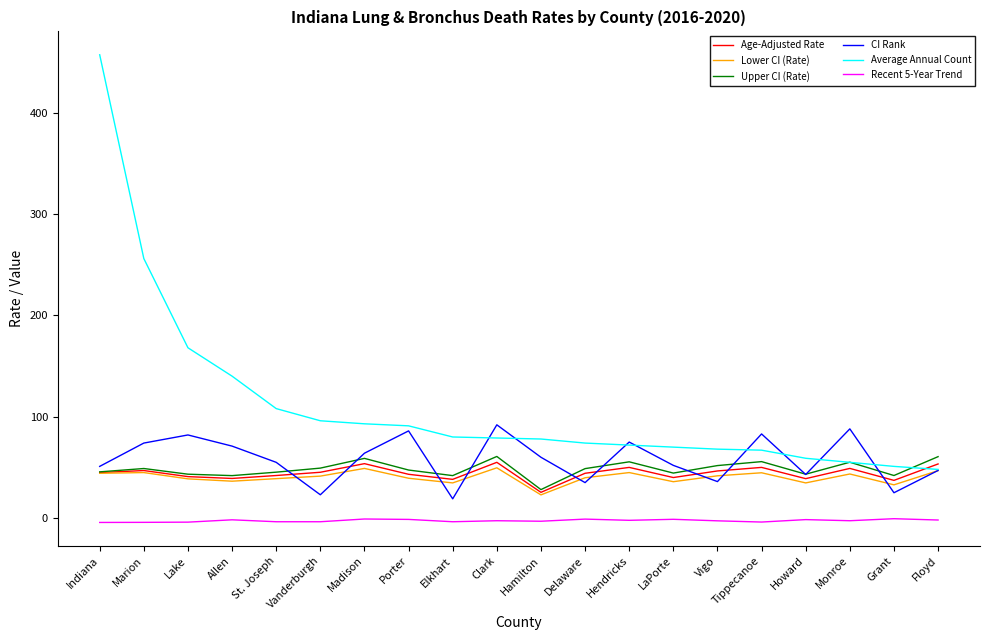

Is this an area chart (filled region under the line)?

No